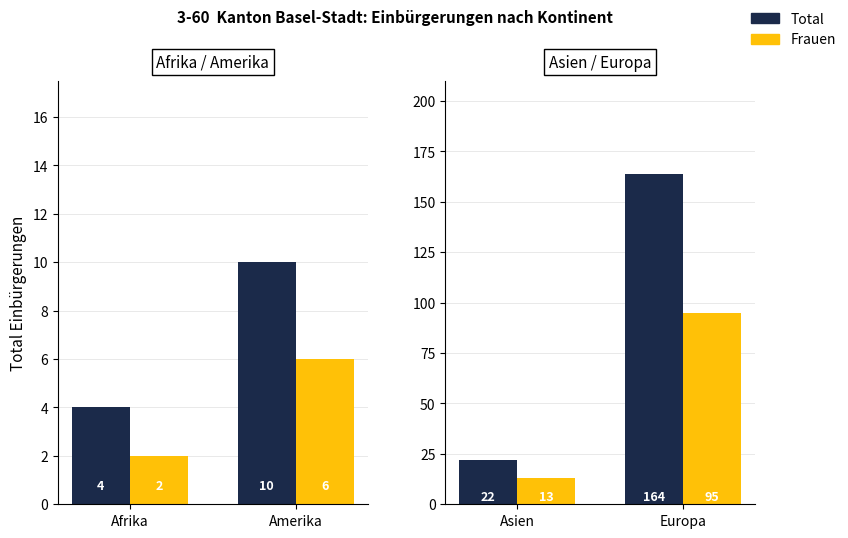

What position from the right is Asien?

2